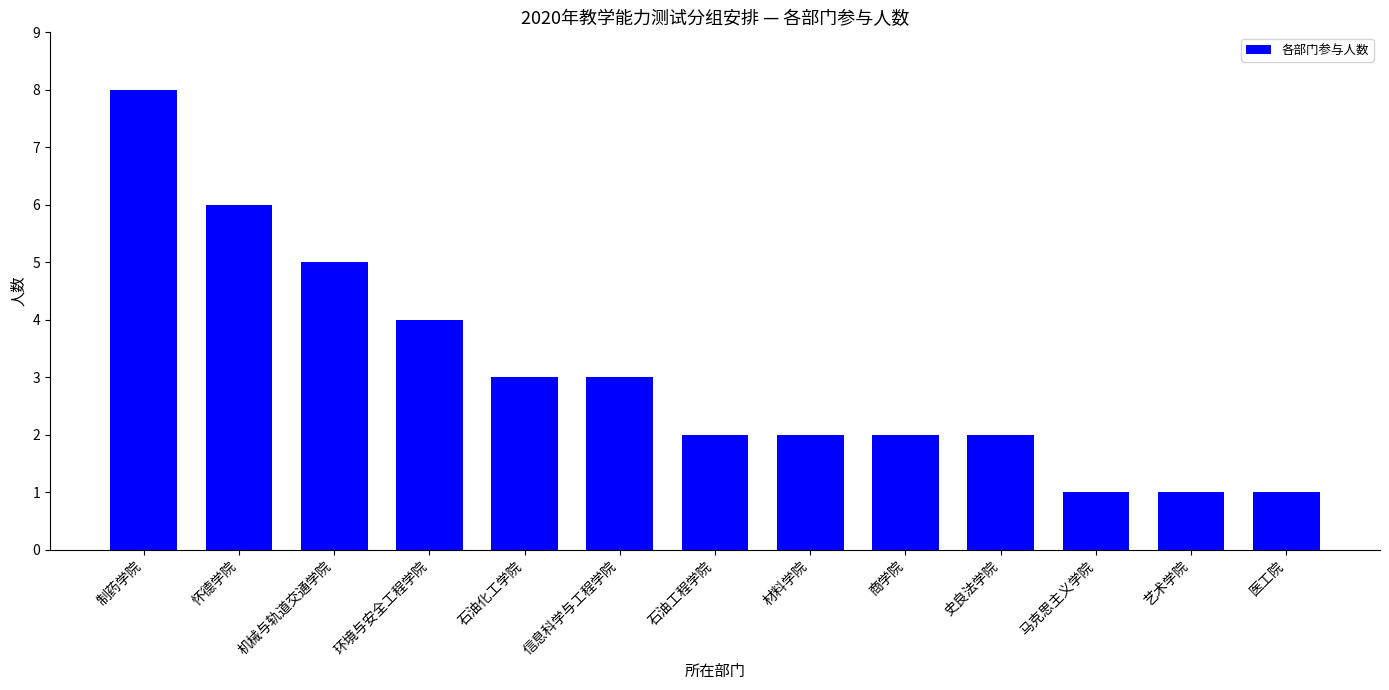

What is the average value?

3